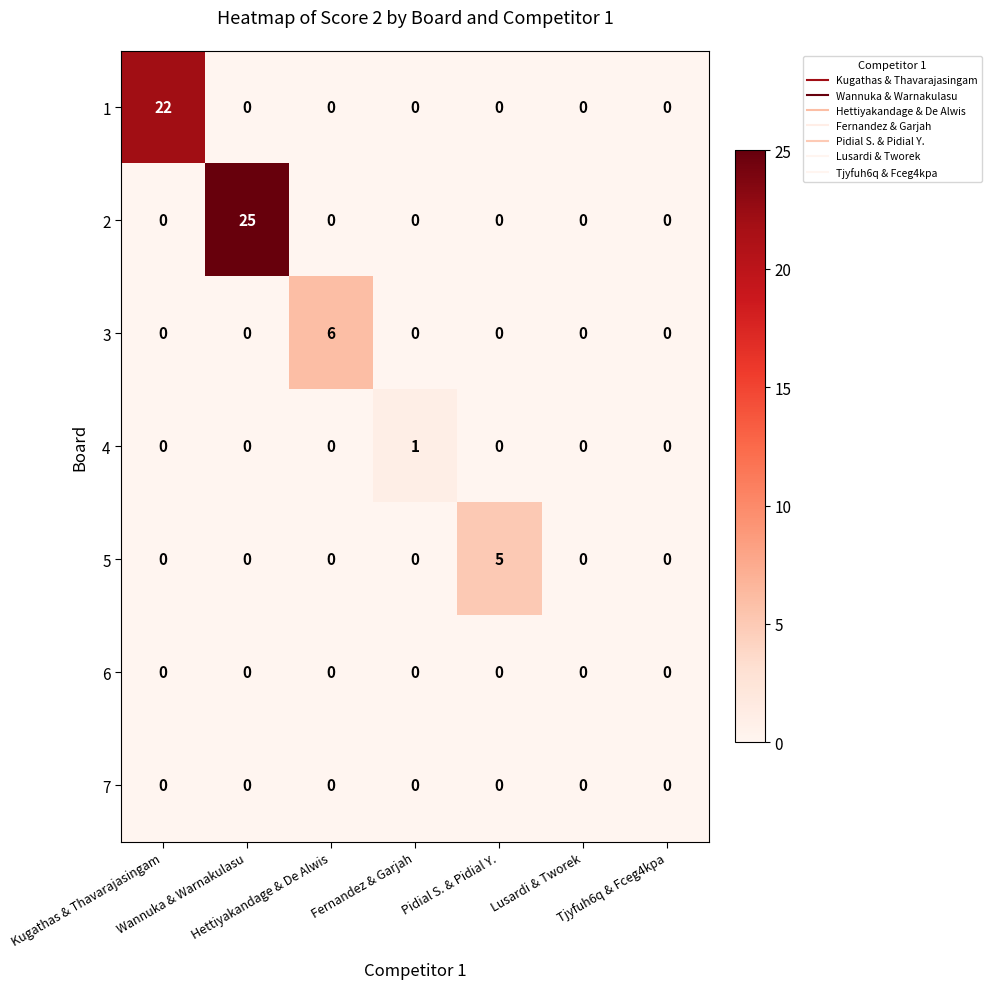

What is the sum of all 1 values?

22